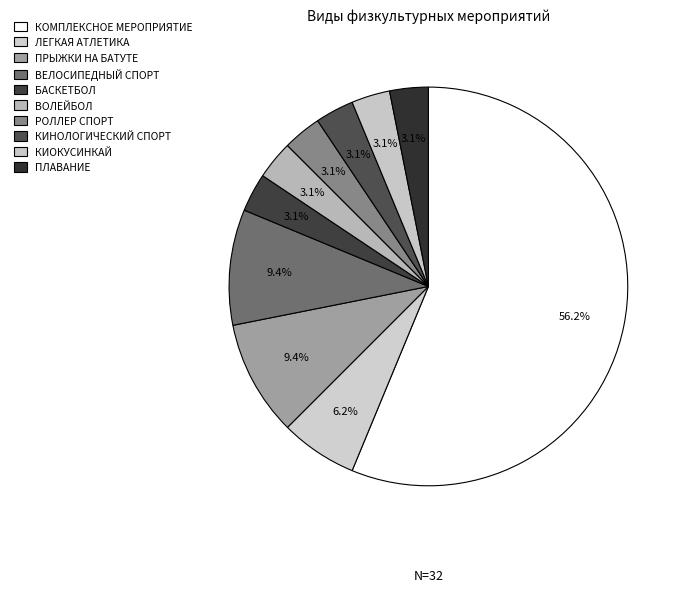

How many slices are in this pie chart?

10